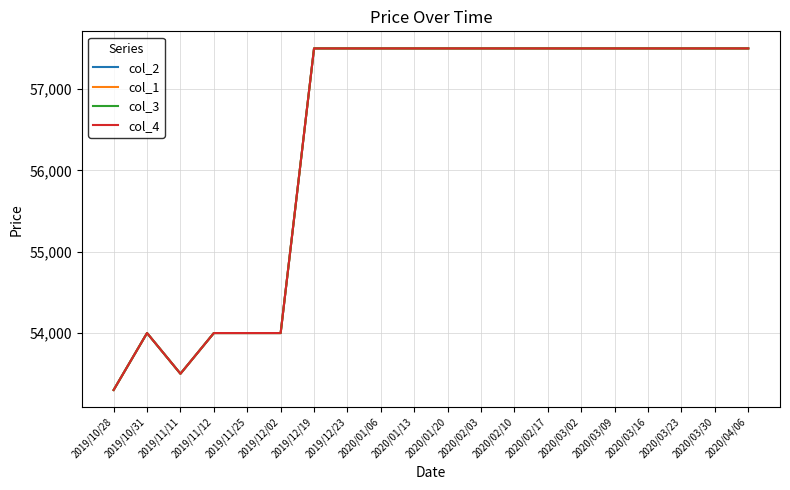

The value of col_2 at 2020/02/03 is 13255. True or false?

False